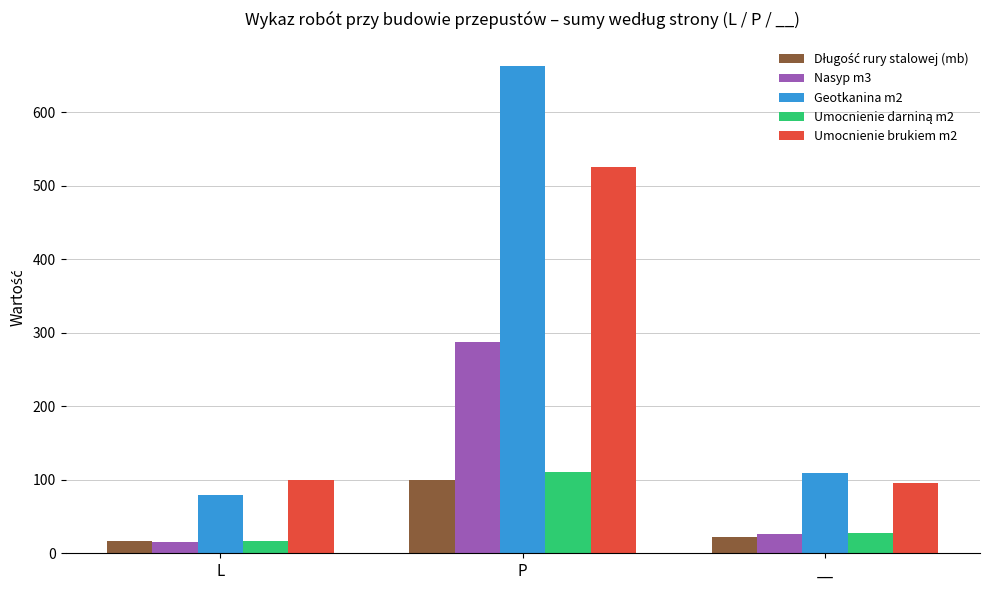

What is the difference between the maximum and minimum values in the Nasyp m3 series?

271.0